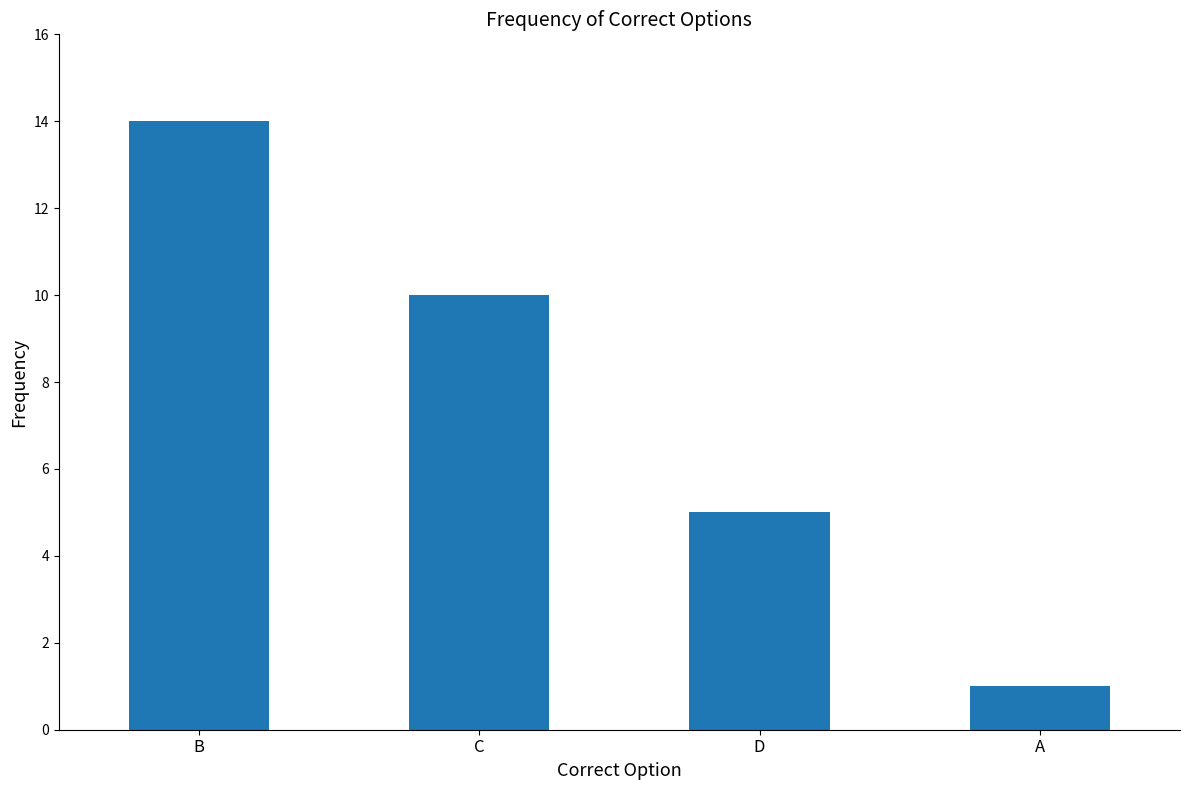

The value at A is 0. True or false?

False